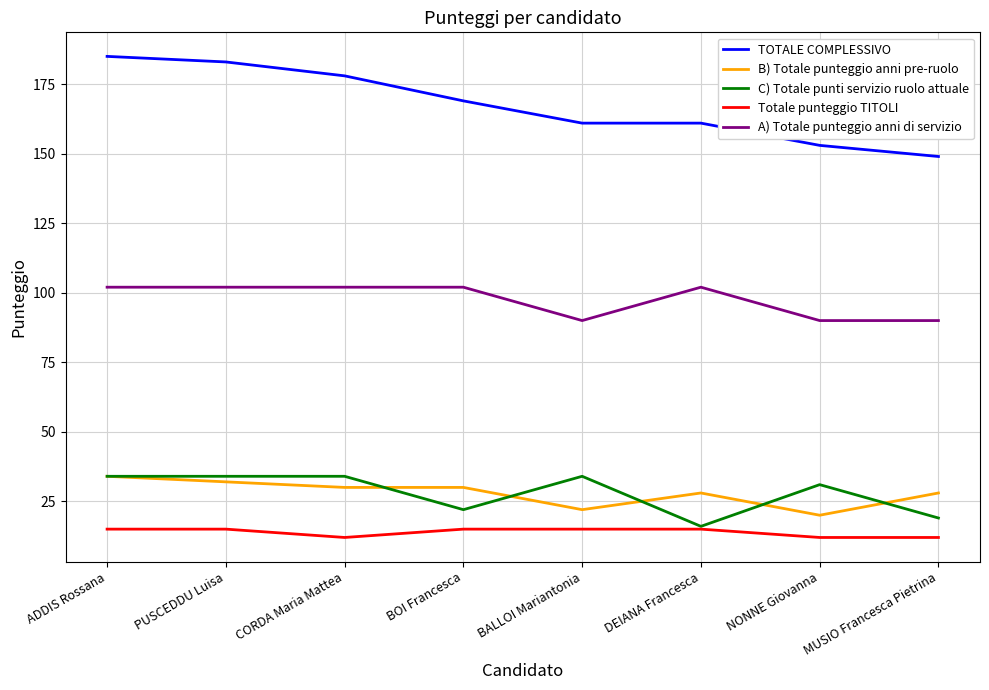

What position from the right is PUSCEDDU Luisa?

7